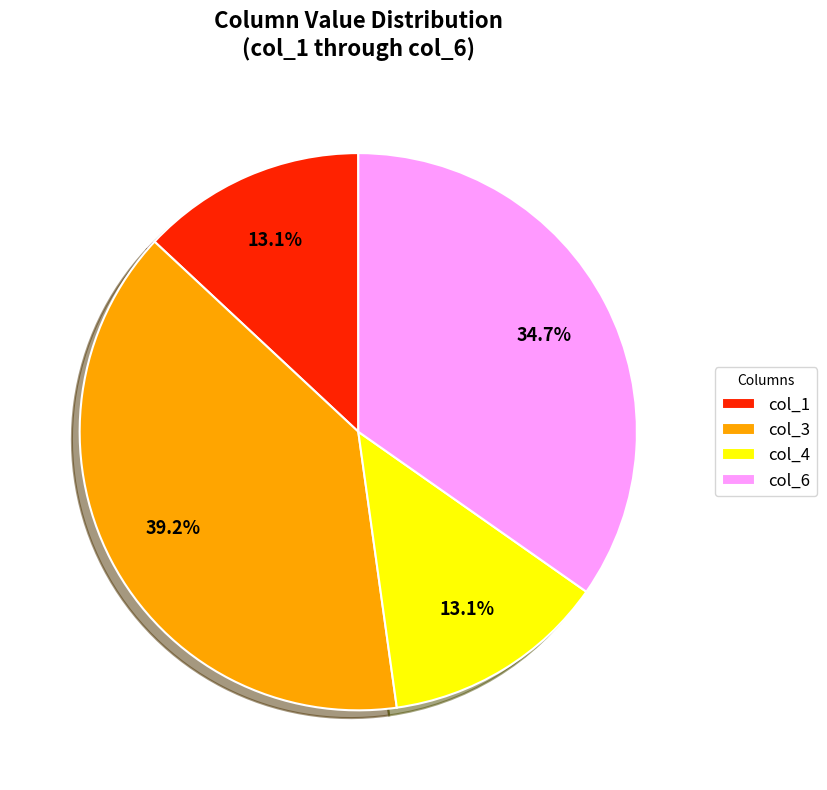

Is there a majority slice in this chart?

No